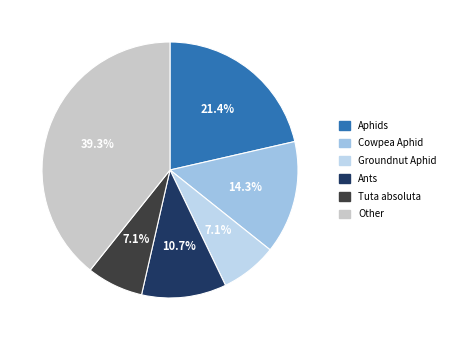

Is there any slice that represents more than half of the pie?

No